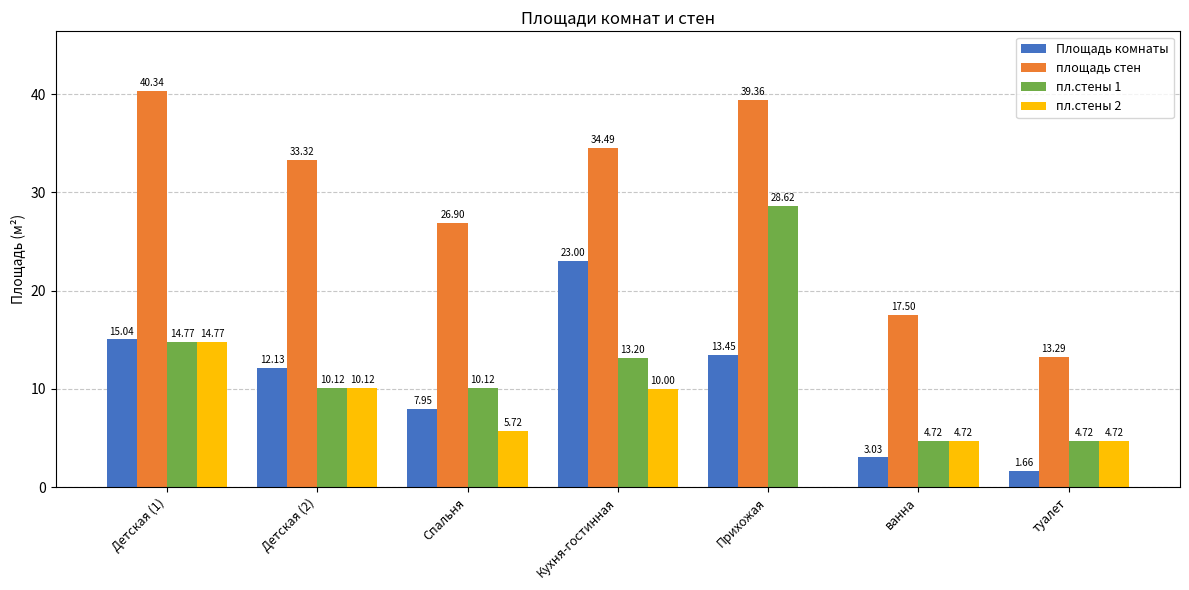

What is the sum of the пл.стены 2 values at ванна and Детская (1)?

19.5